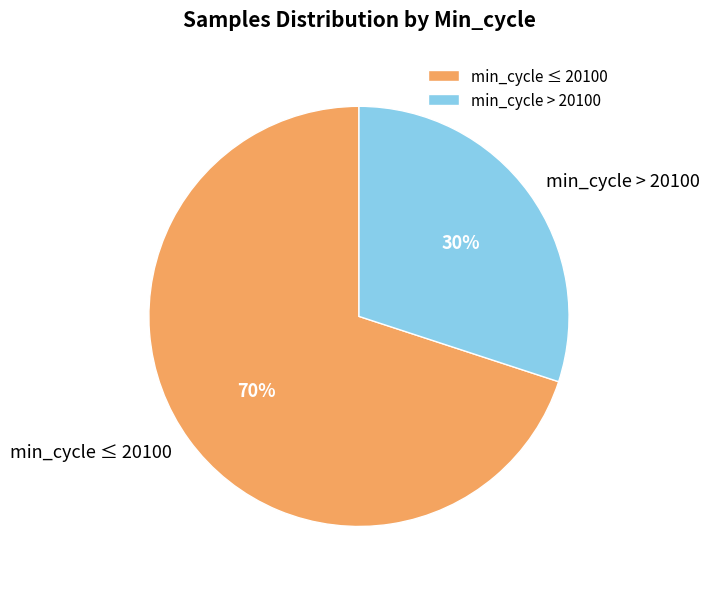

To the nearest percent, what portion does min_cycle ≤ 20100 represent?

70%